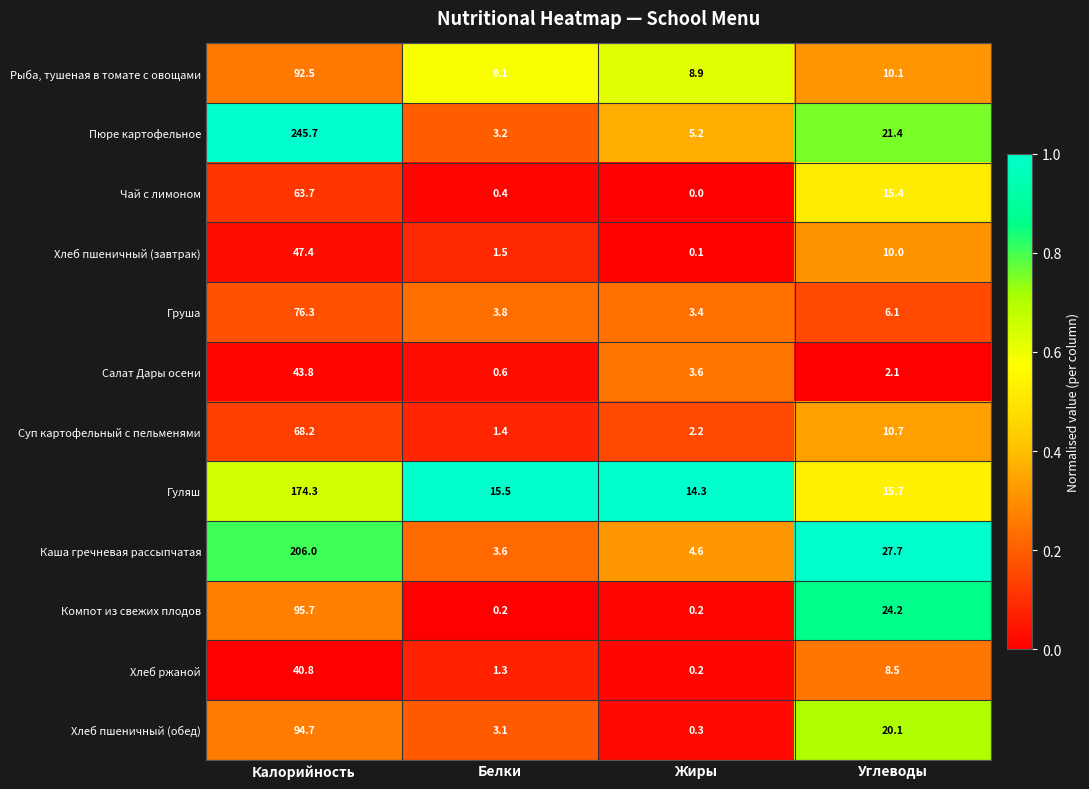

Rank the categories by Хлеб пшеничный (завтрак) value from lowest to highest.

Жиры, Белки, Углеводы, Калорийность